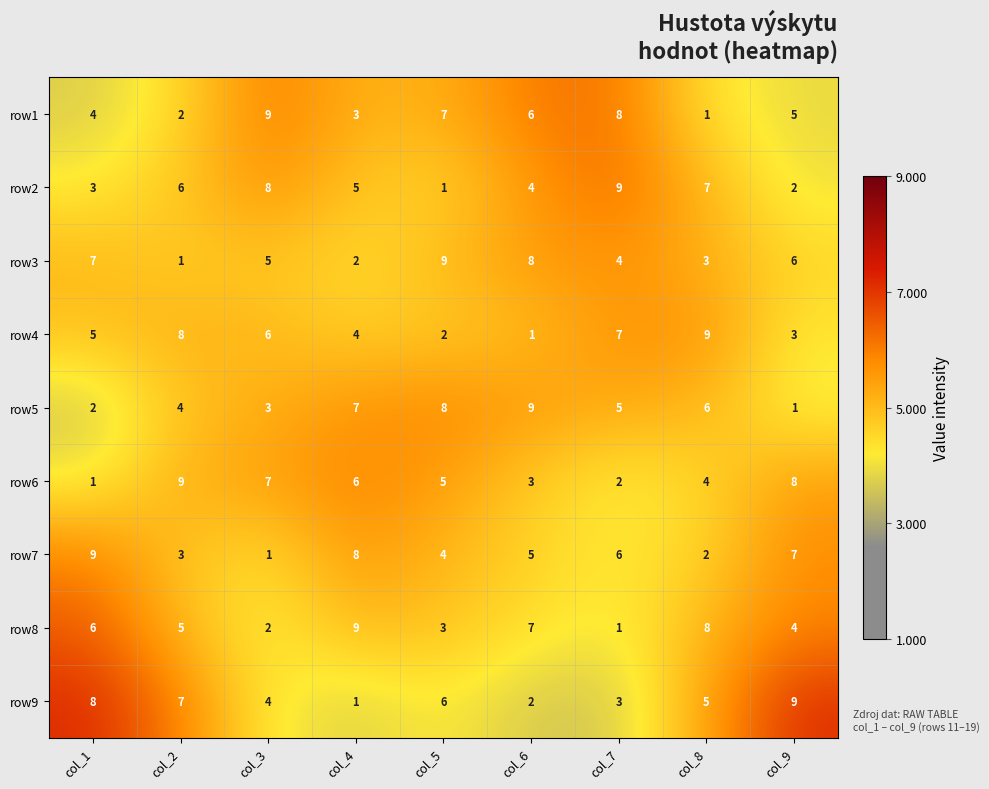

What is the sum of the row2 values at col_2 and col_9?

8